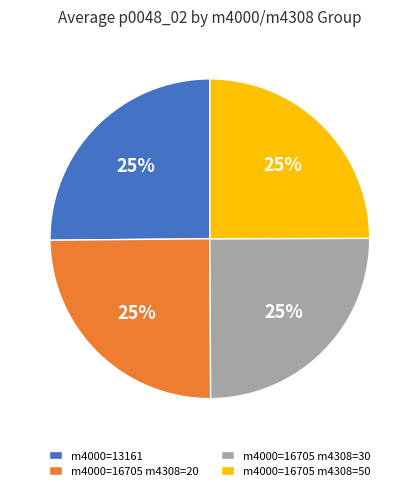

Approximately how many times larger is the value at m4000=13161 compared to m4000=16705 m4308=30?

1.0